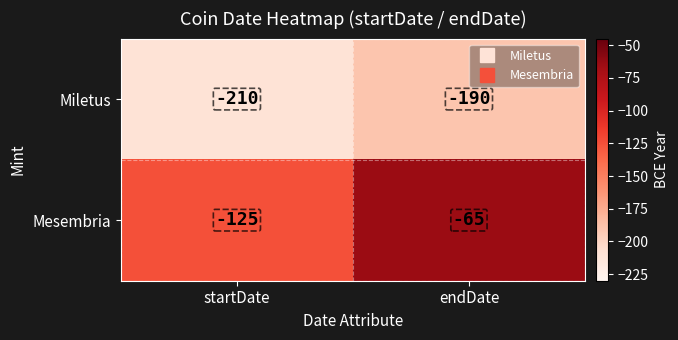

What is the average value of the Miletus series?

-200